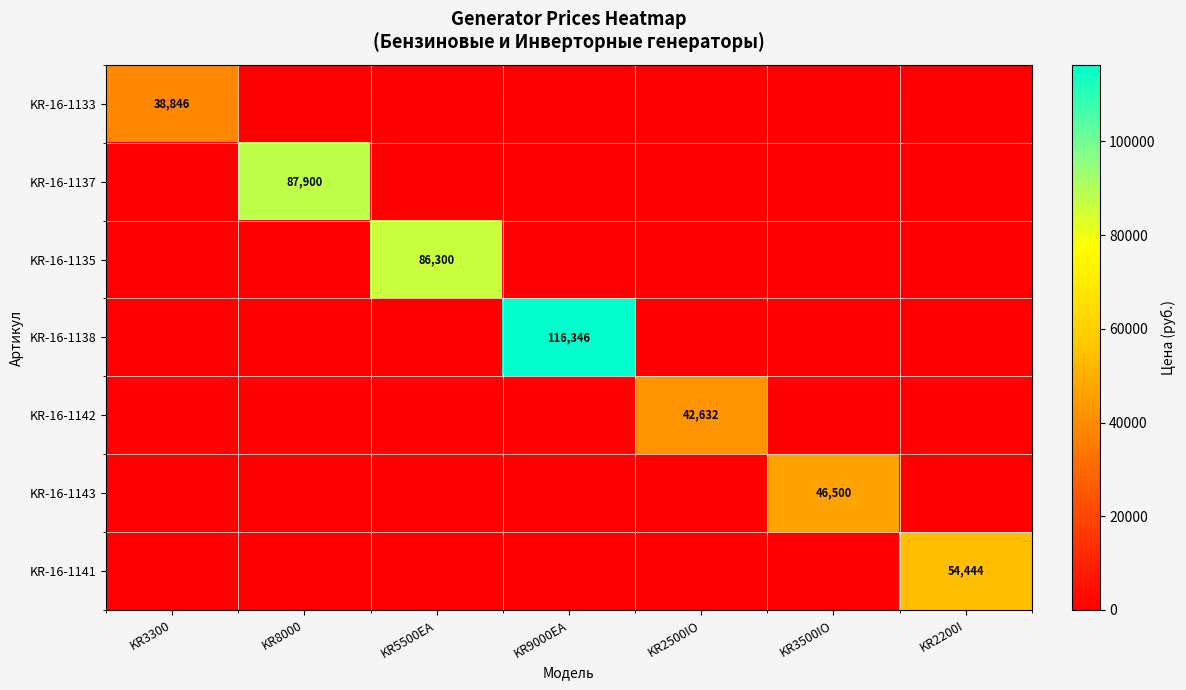

True or false: KR-16-1142 has a value of 42632 at KR2500IO.

True